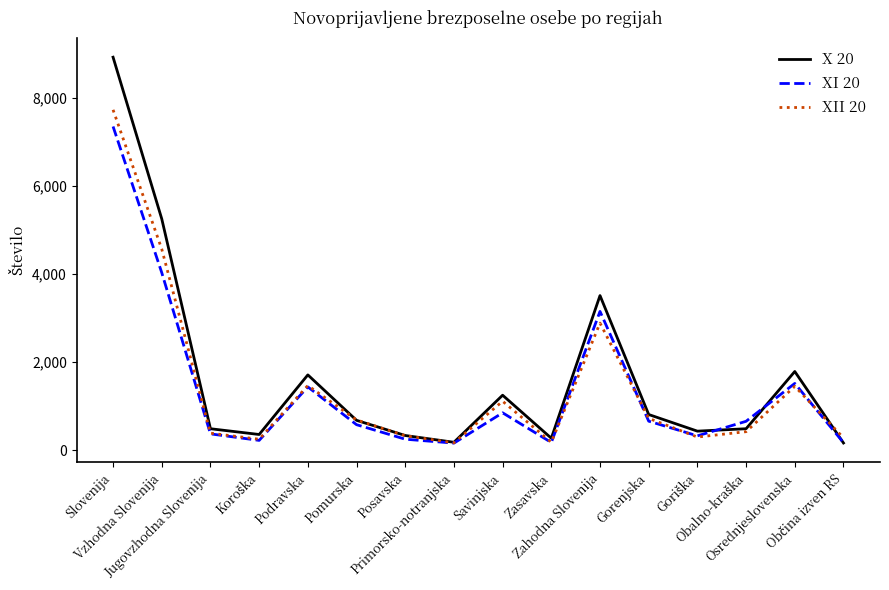

What is the greatest value displayed?

8931